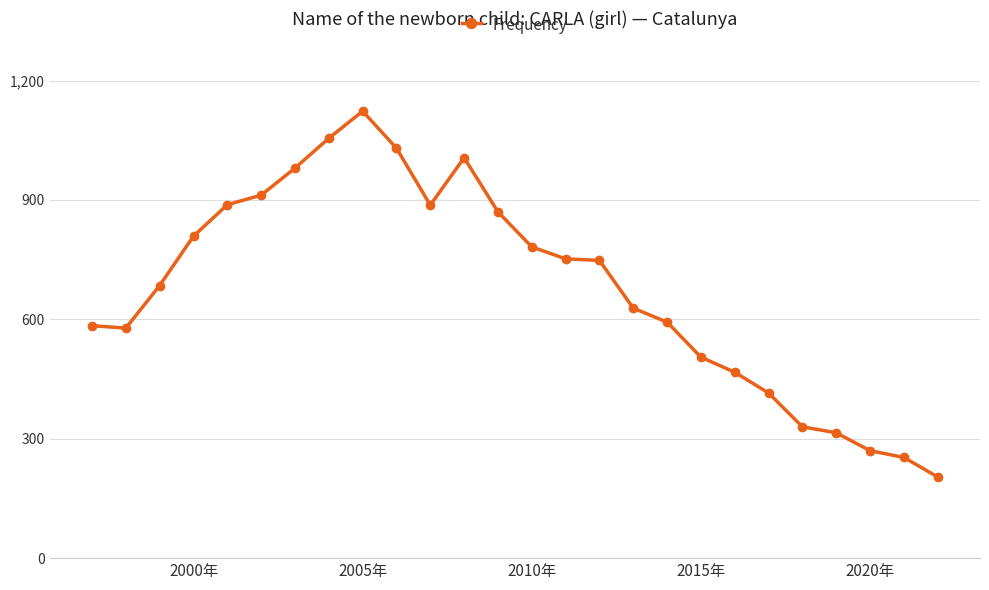

What is the sum of all values?

17669